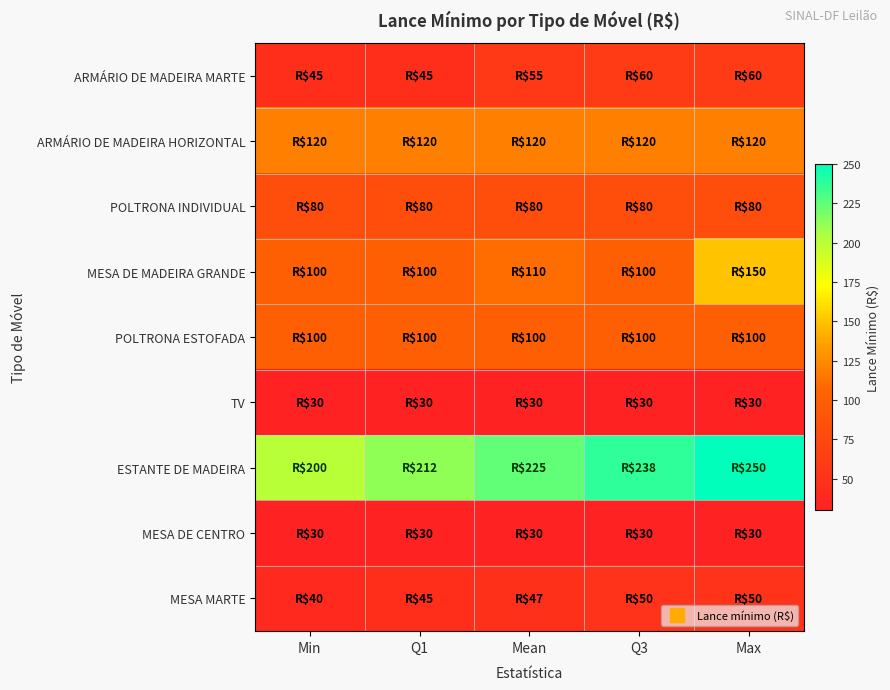

Reading right to left, what are all the values shown in this chart?

ARMÁRIO DE MADEIRA MARTE: Max=60.0	Q3=60.0	Mean=55.0	Q1=45.0	Min=45.0
ARMÁRIO DE MADEIRA HORIZONTAL: Max=120.0	Q3=120.0	Mean=120.0	Q1=120.0	Min=120.0
POLTRONA INDIVIDUAL: Max=80.0	Q3=80.0	Mean=80.0	Q1=80.0	Min=80.0
MESA DE MADEIRA GRANDE: Max=150.0	Q3=100.0	Mean=110.0	Q1=100.0	Min=100.0
POLTRONA ESTOFADA: Max=100.0	Q3=100.0	Mean=100.0	Q1=100.0	Min=100.0
TV: Max=30.0	Q3=30.0	Mean=30.0	Q1=30.0	Min=30.0
ESTANTE DE MADEIRA: Max=250.0	Q3=237.5	Mean=225.0	Q1=212.5	Min=200.0
MESA DE CENTRO: Max=30.0	Q3=30.0	Mean=30.0	Q1=30.0	Min=30.0
MESA MARTE: Max=50.0	Q3=50.0	Mean=46.7	Q1=45.0	Min=40.0